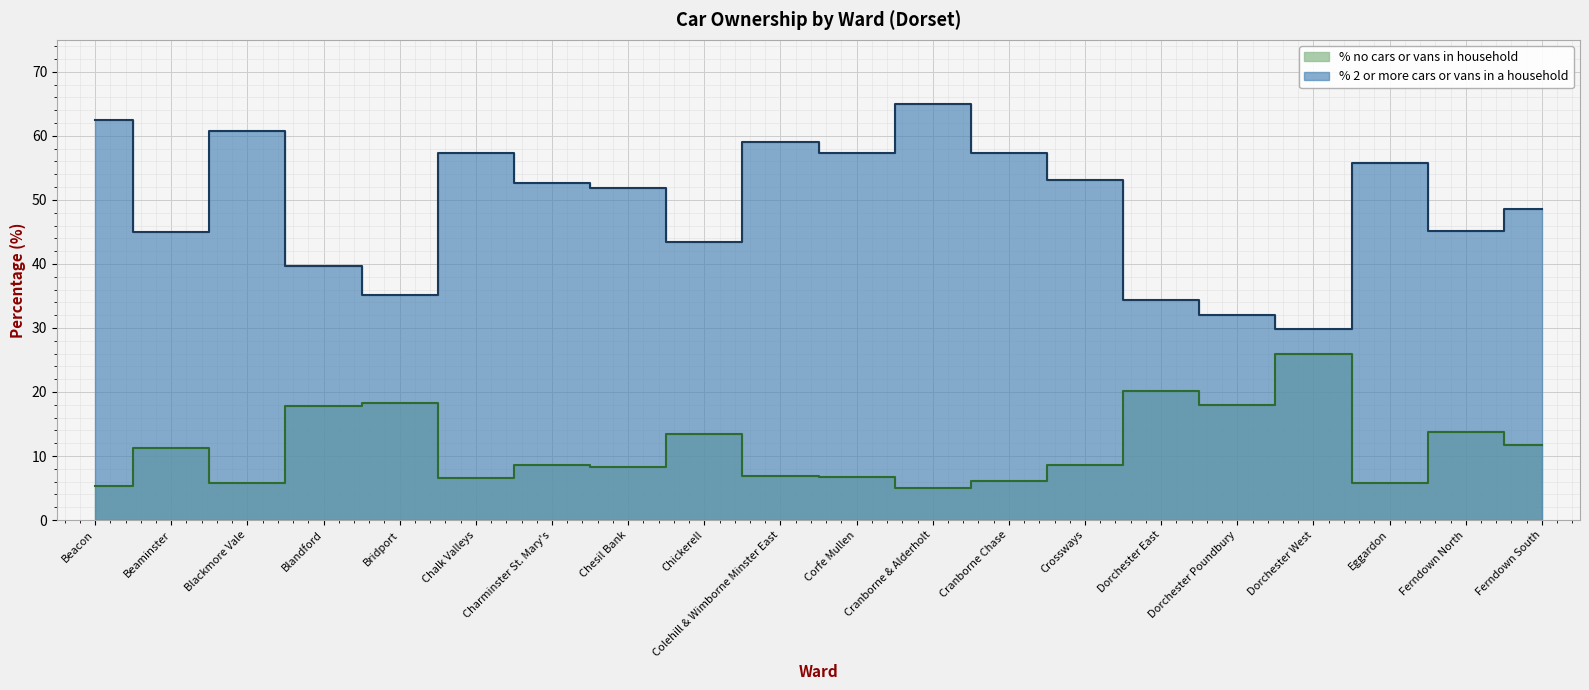

At which category is the sum across all series the highest?

Cranborne & Alderholt